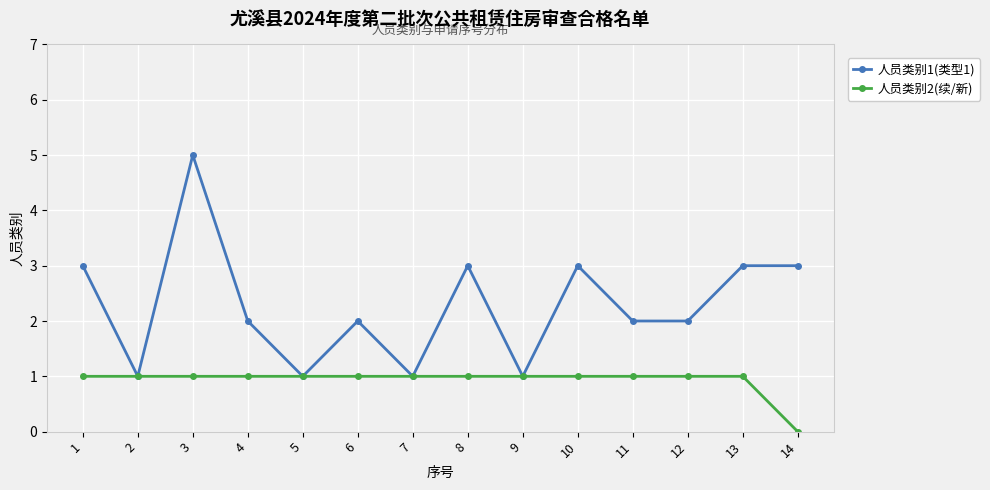

Which category has the lowest value in the 人员类别2(续/新) series?

14